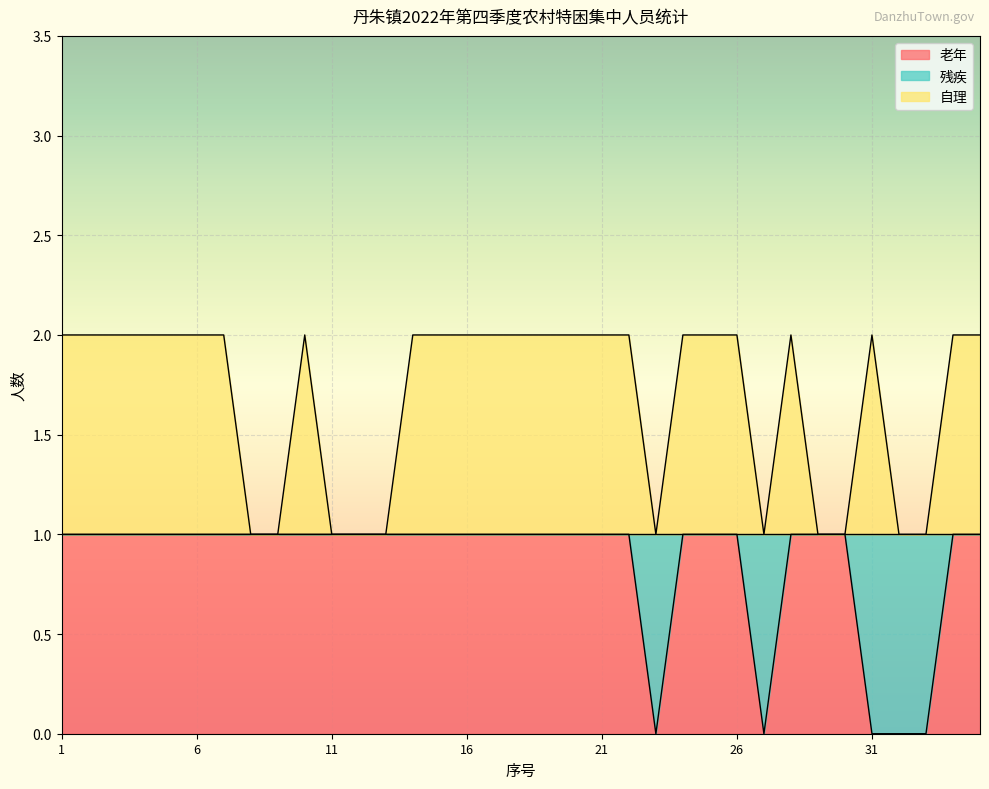

What value does the 自理 series have at 25?

2